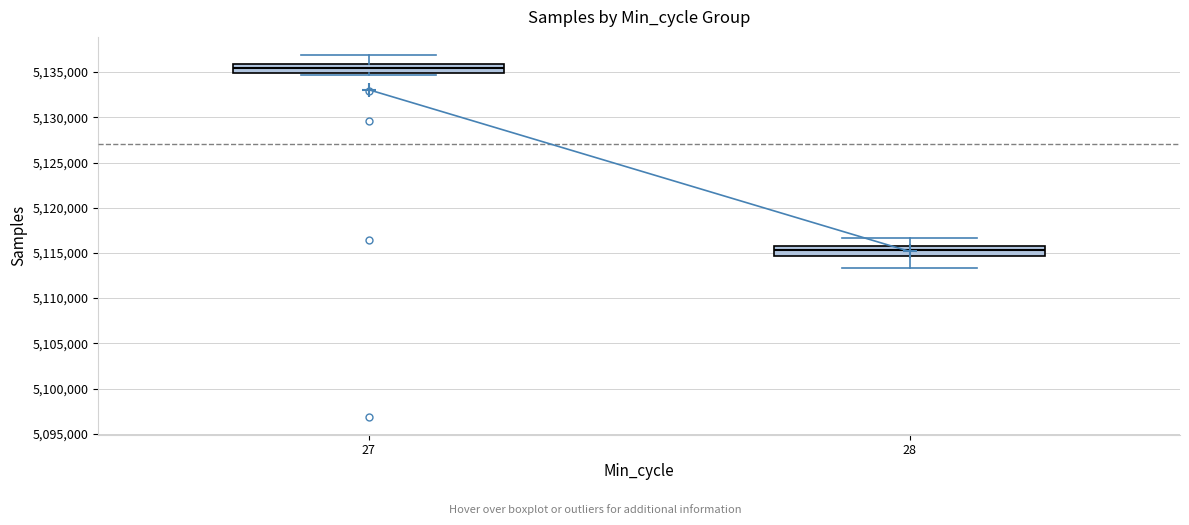

Where does the upper whisker of the box at x = 28 end on the y-axis? The values are not printed on the chart, so give them approximately, as read against the axis.

5116500